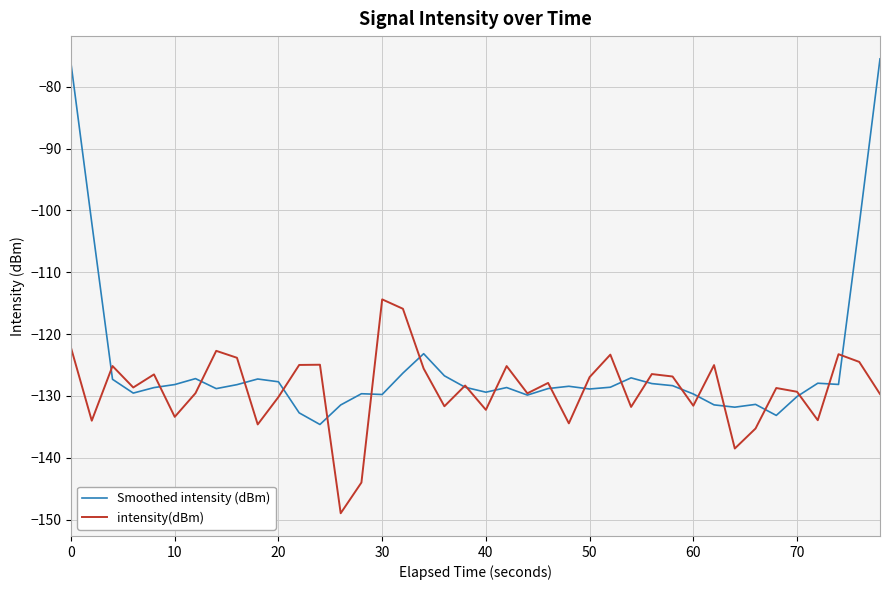

What are all the series names shown in the legend?

Smoothed intensity (dBm), intensity(dBm)